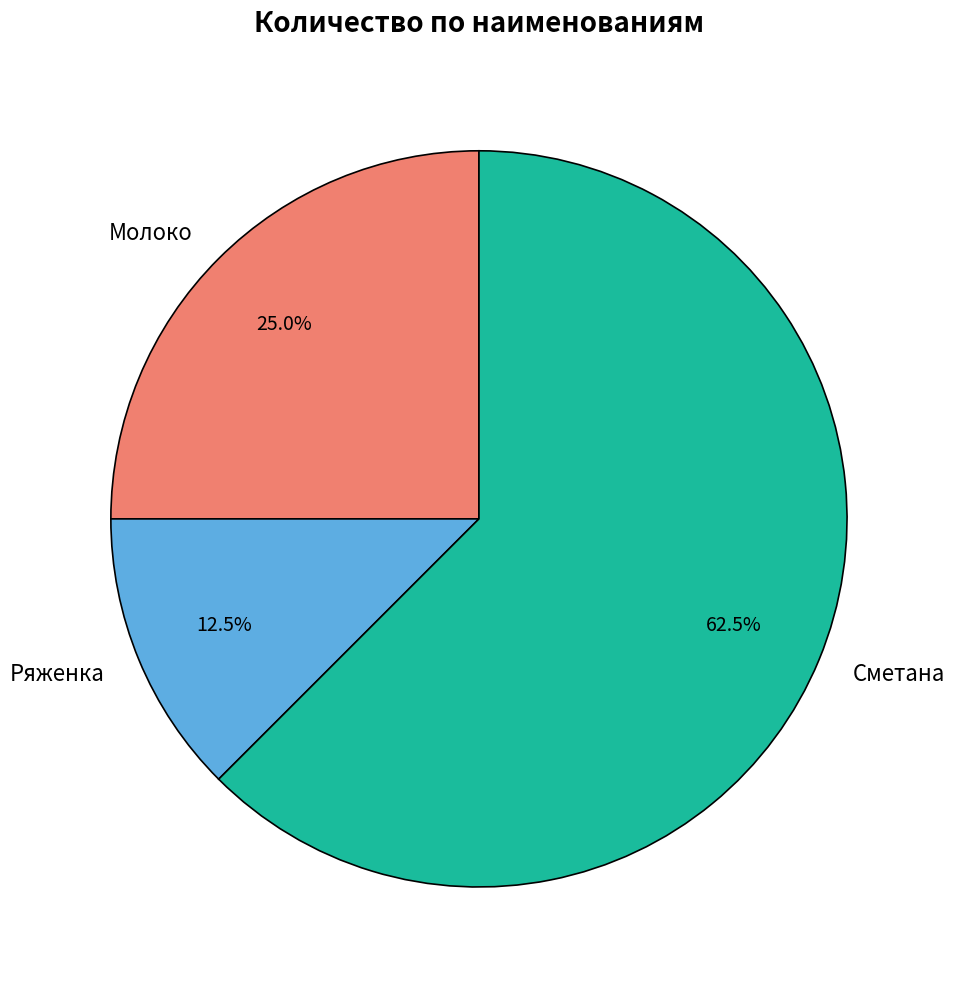

Does Сметана represent more than half of the total?

Yes